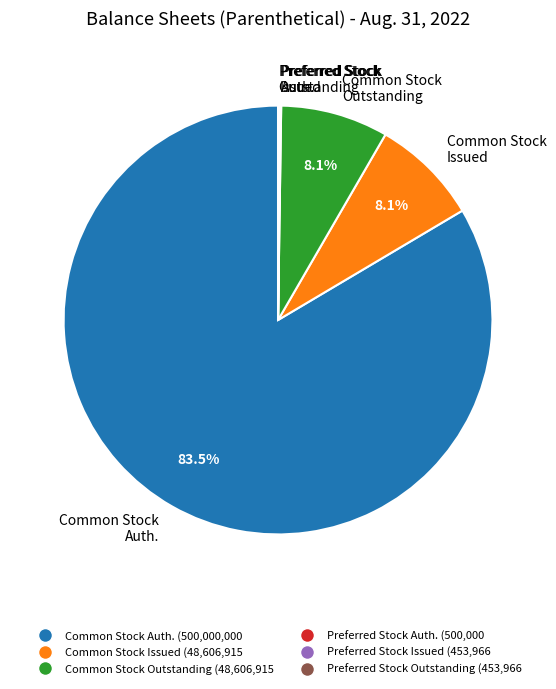

What is the total percentage of Common Stock Issued and Common Stock Outstanding?

16.2%